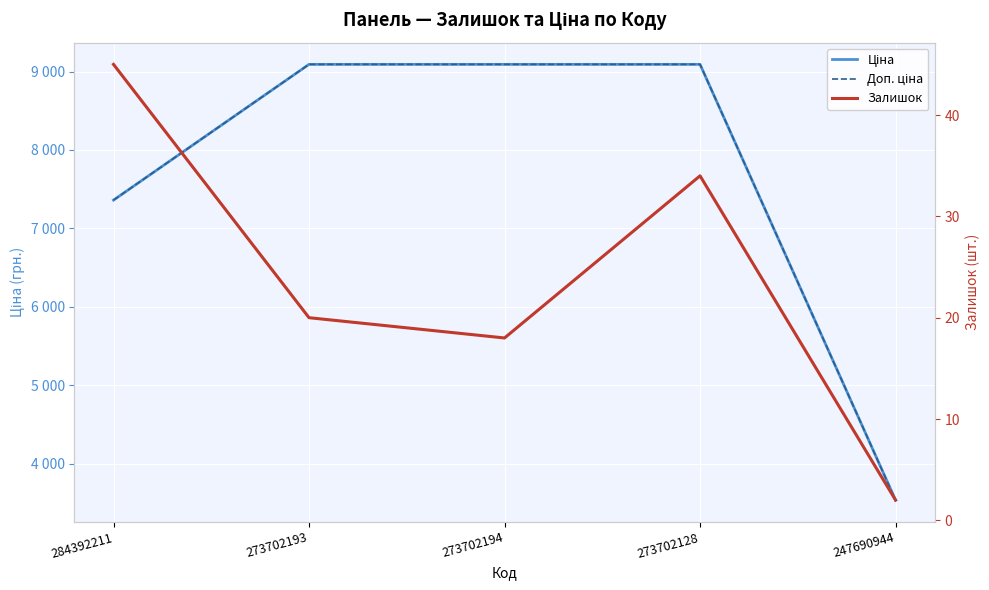

Is the value of Ціна at 247690944 greater than the value of Залишок at 284392211?

Yes